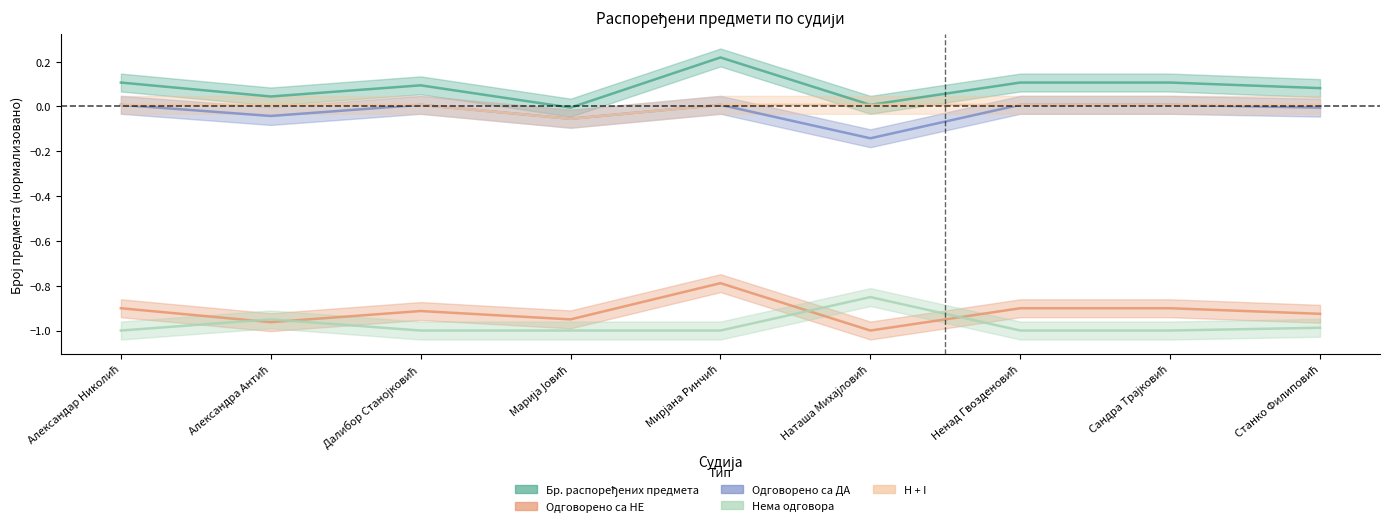

Which label corresponds to the smallest value in the chart?

Наташа Михајловић